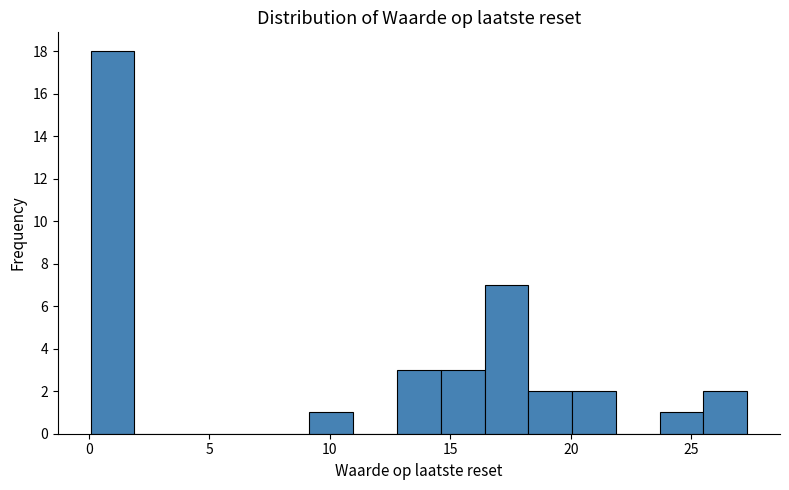

Read against the x-axis, roughly where is the centre of the tallest bar?

1.0